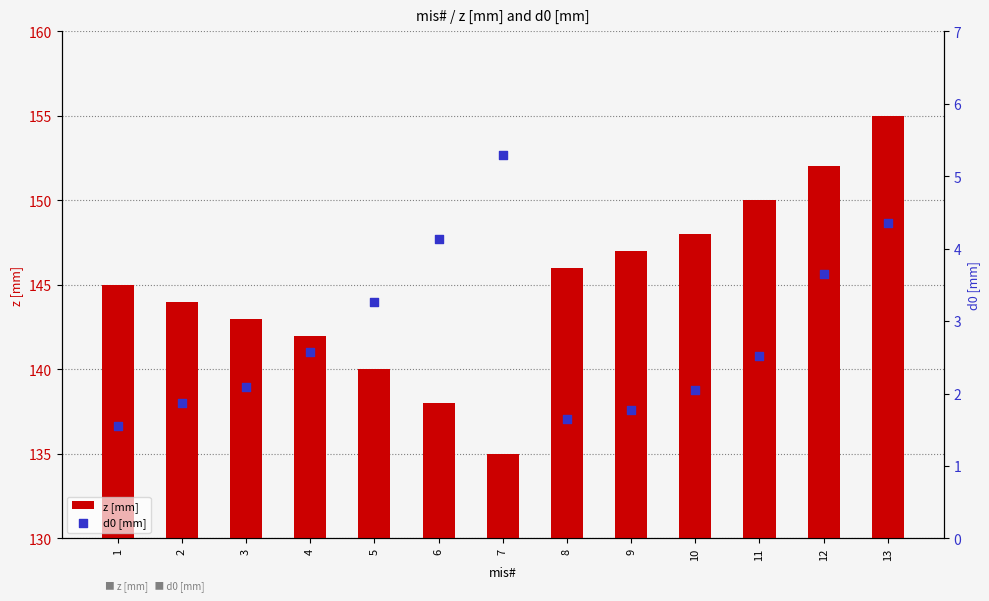

Which series has the largest total across all categories?

z [mm]